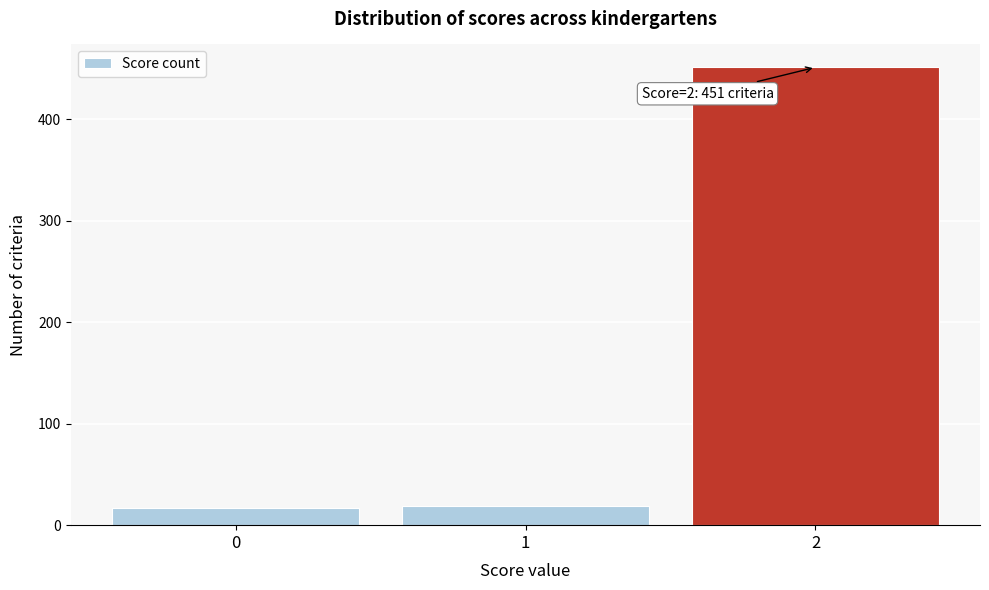

Over which range of the x-axis is the bar tallest?

1.5 to 2.5